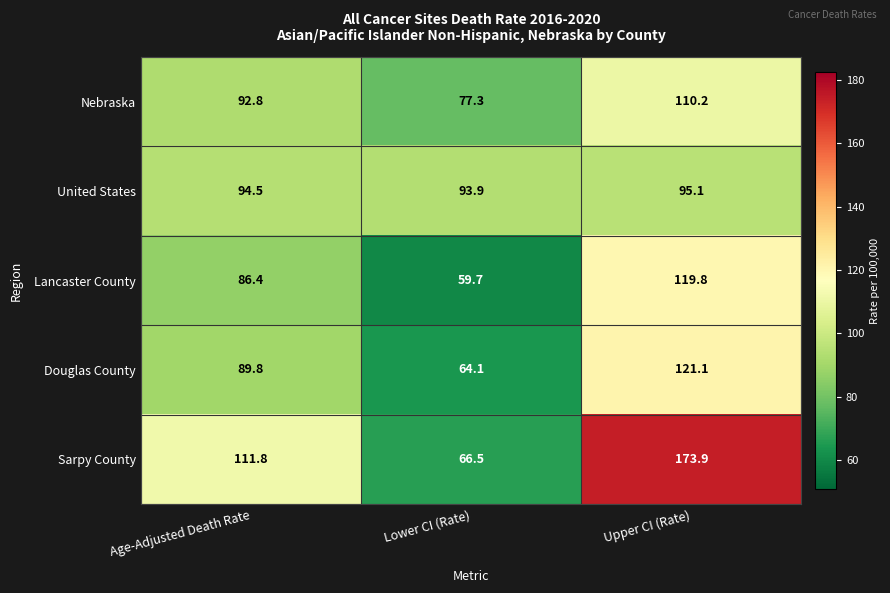

At which category is the sum across all series the highest?

Upper CI (Rate)